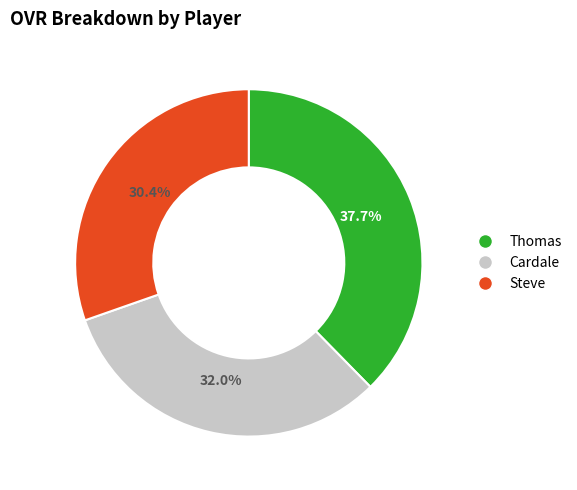

Is Steve the majority of the pie?

No